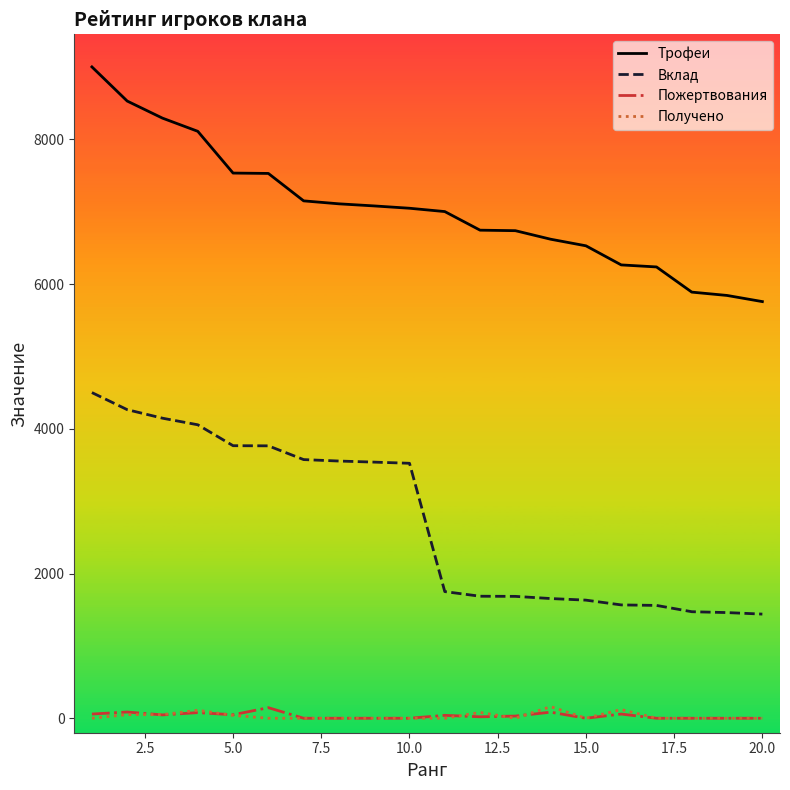

What is the difference between the maximum and minimum values in the Пожертвования series?

146